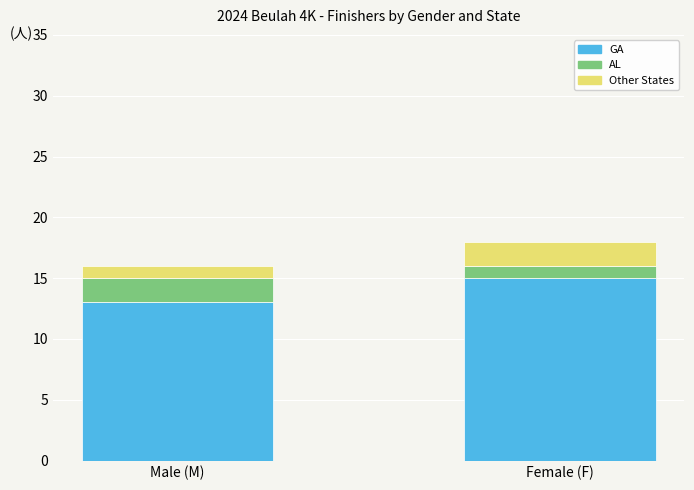

The GA series shows 25 at Female (F). True or false?

False